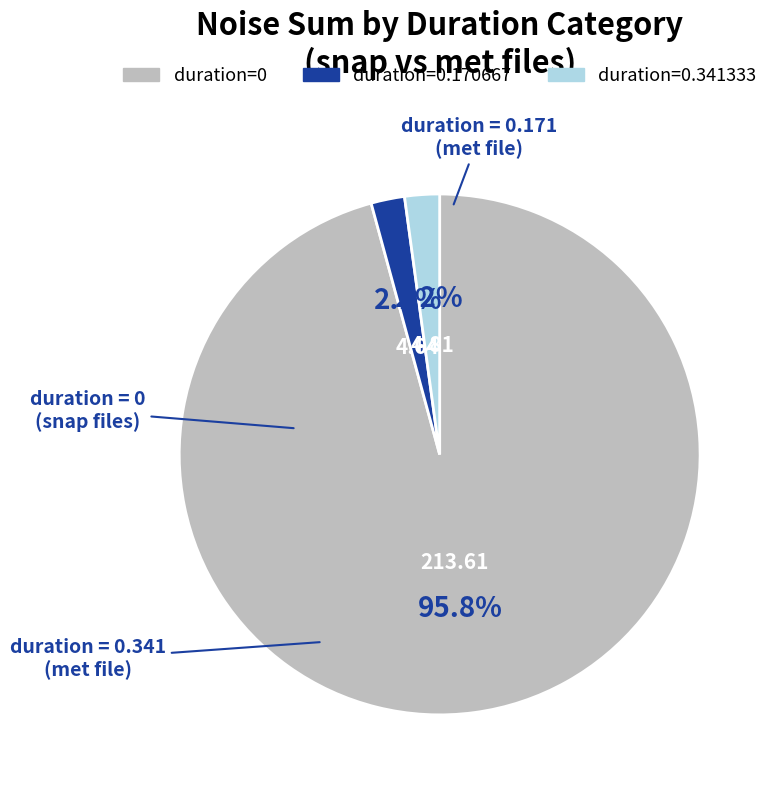

Does any single category account for the majority?

Yes